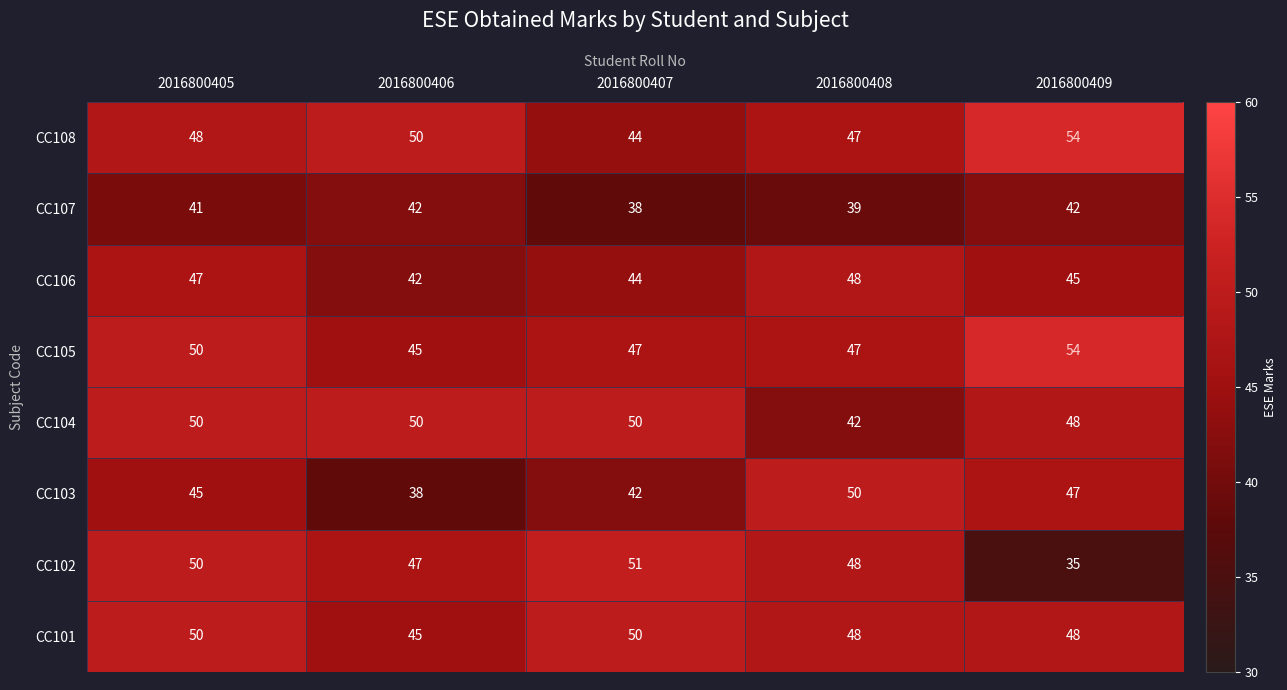

What is the sum of all CC103 values?

222